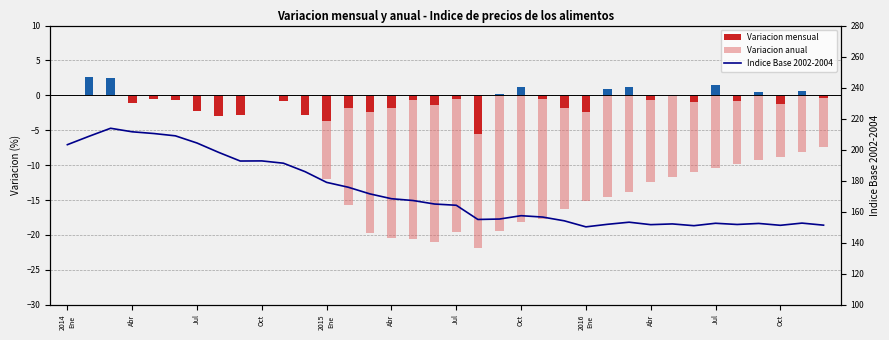

At 16, list the series in order from largest to smallest.

Indice Base 2002-2004, Variacion mensual, Variacion anual